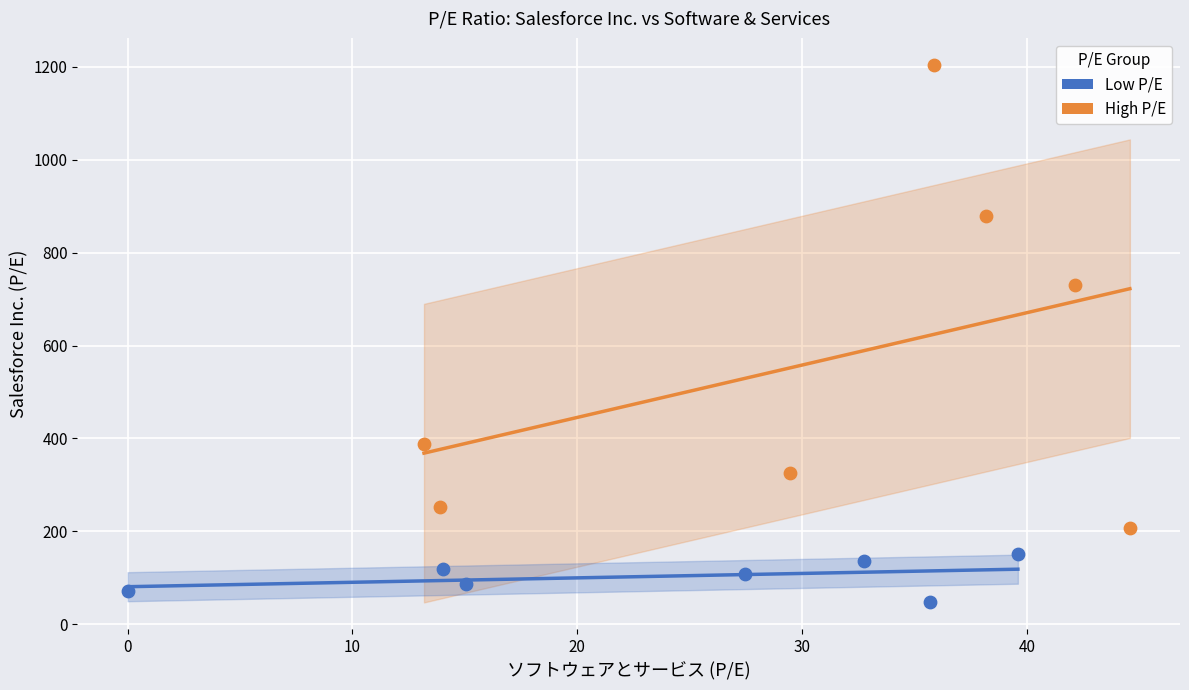

Which series reaches the maximum Y coordinate?

High P/E